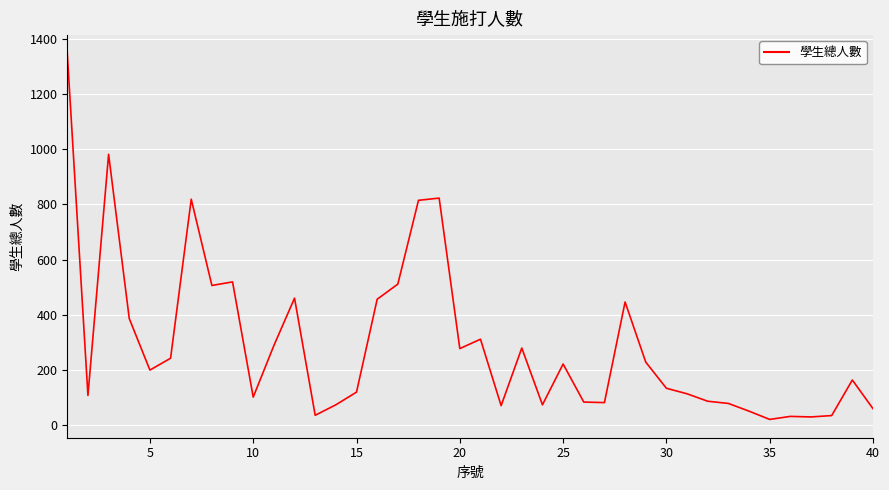

What is the greatest value displayed?

1348